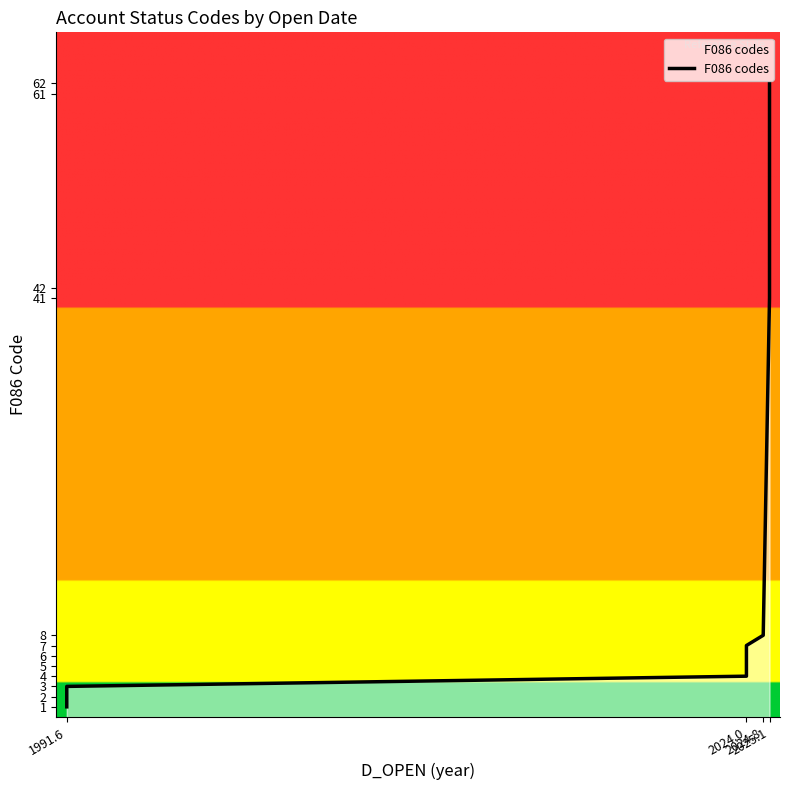

What is the ratio of the value at 2024.8 to the value at 2024.0?

1.1